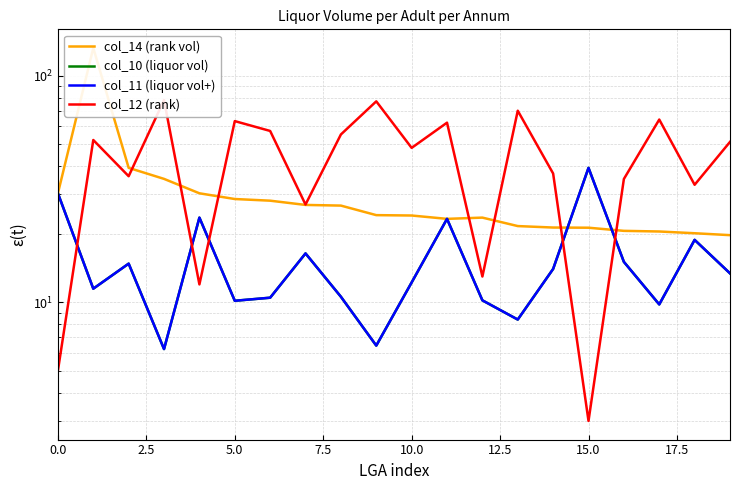

What is the difference between the maximum and minimum values in the col_10 (liquor vol) series?

33.0